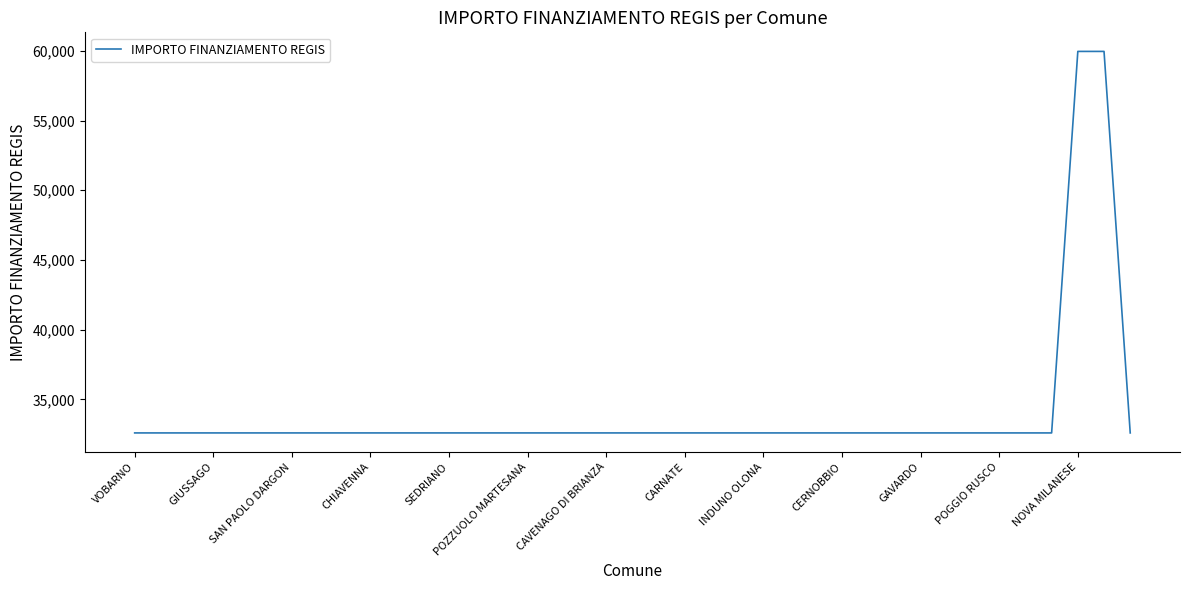

What is the maximum value shown in the chart?

59966